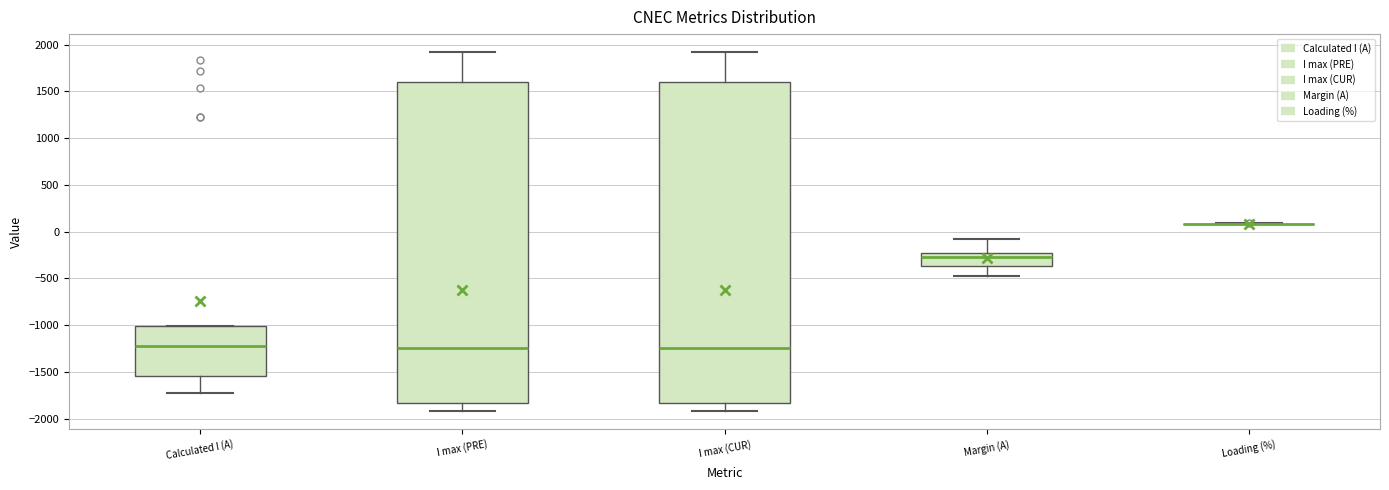

Reading left to right, transcribe this box plot: for each box, give where its median line is, the range the box spans, and where its two whiskers end, as read against the y-axis. The values are not printed on the chart, so give them approximately, as read against the axis.

Calculated I (A): median -1200, box -1550 to -1000, whiskers -1750 to -1000
I max (PRE): median -1250, box -1850 to 1600, whiskers -1900 to 1900
I max (CUR): median -1250, box -1850 to 1600, whiskers -1900 to 1900
Margin (A): median -250 (just below the box's upper edge), box -350 to -250, whiskers -450 to -100
Loading (%): box collapsed to a line at 100, whiskers 100 to 100